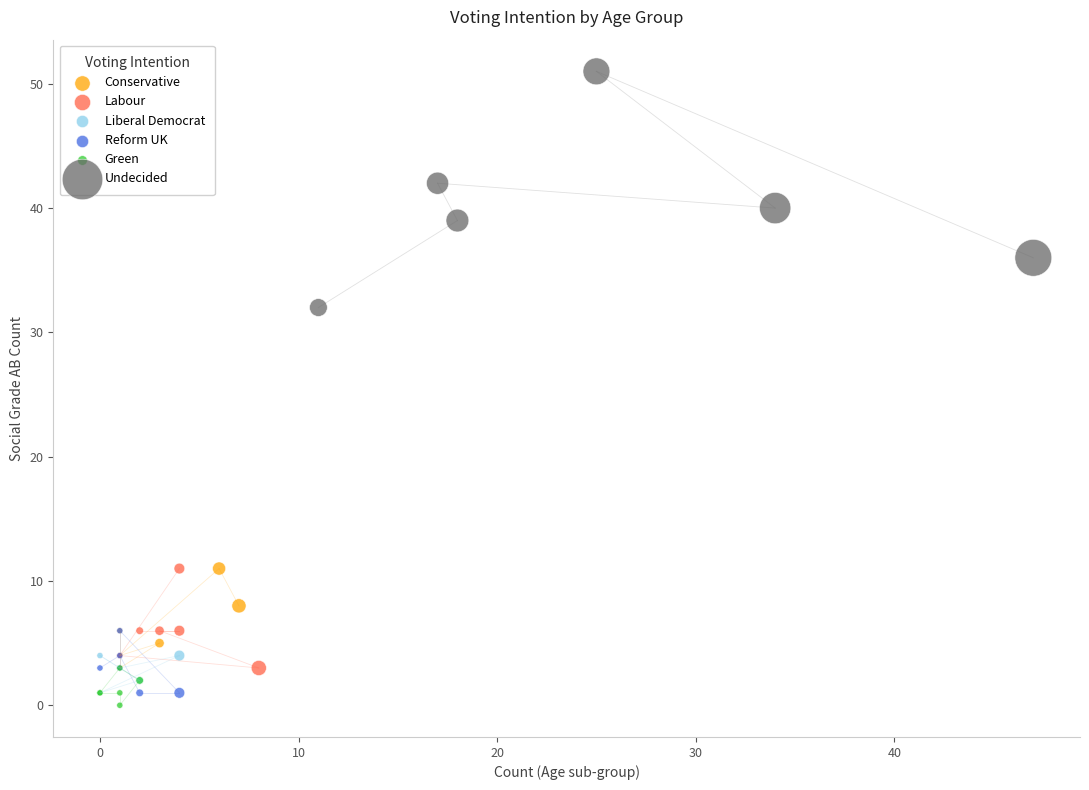

Which series has the widest spread of Y values?

Undecided